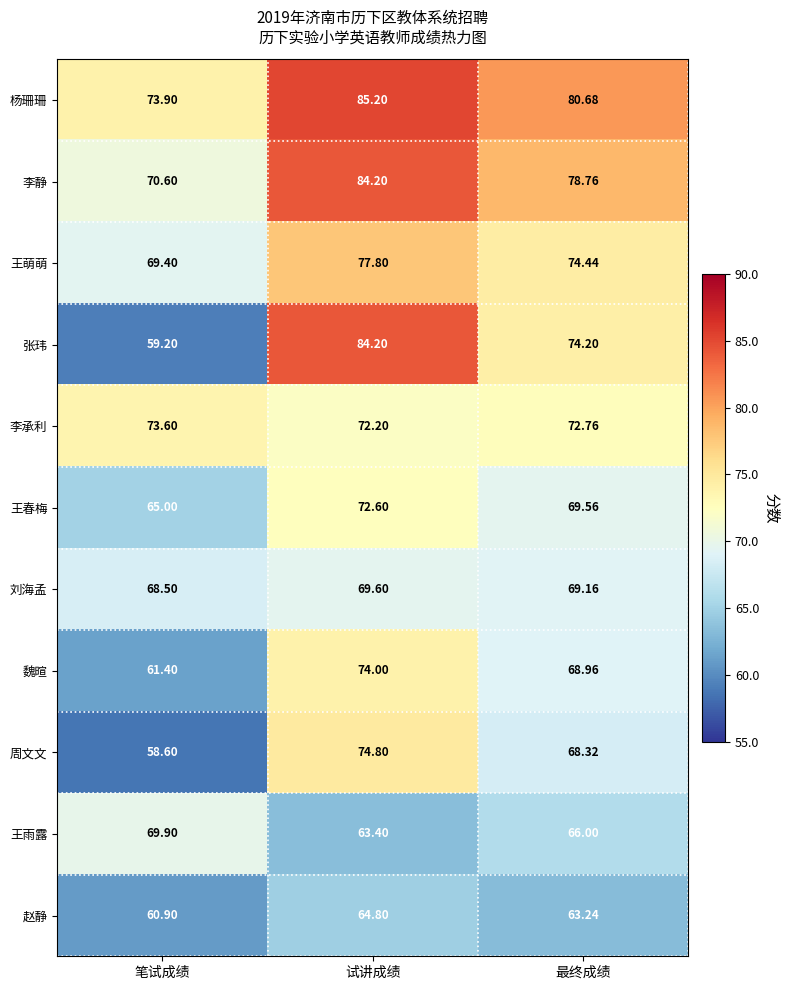

At which label is 周文文 closest to 66?

最终成绩